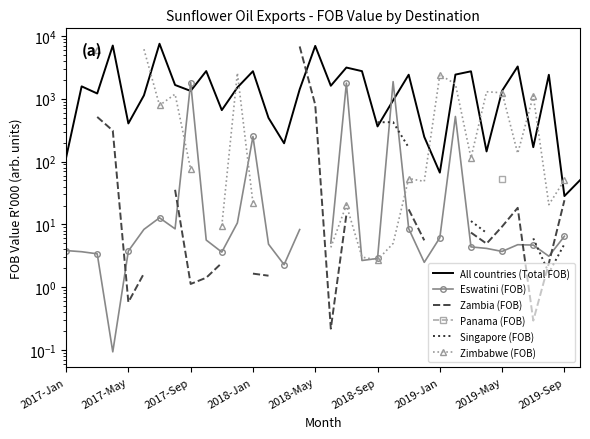

Is it true that Zimbabwe (FOB) equals 2405.2 at 2019-Jan?

True